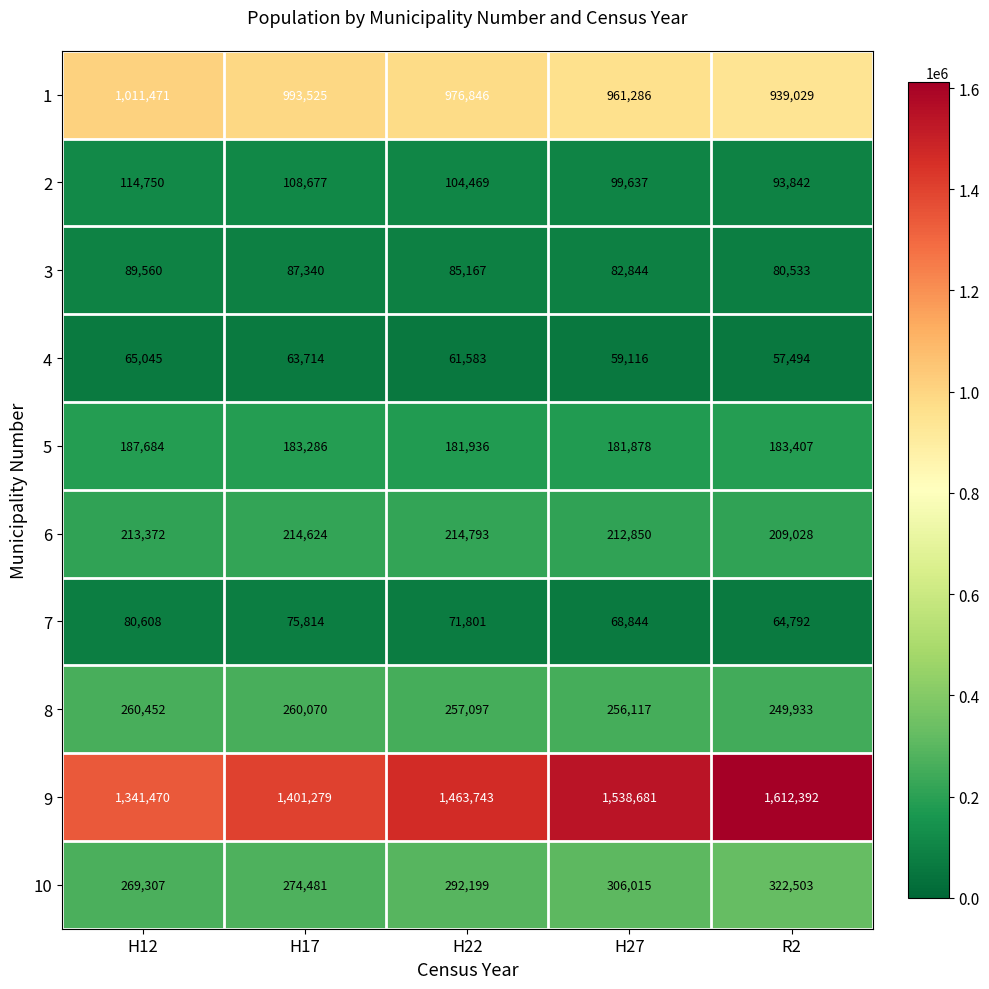

Is the value of 2 at H22 greater than the value of 1 at H22?

No